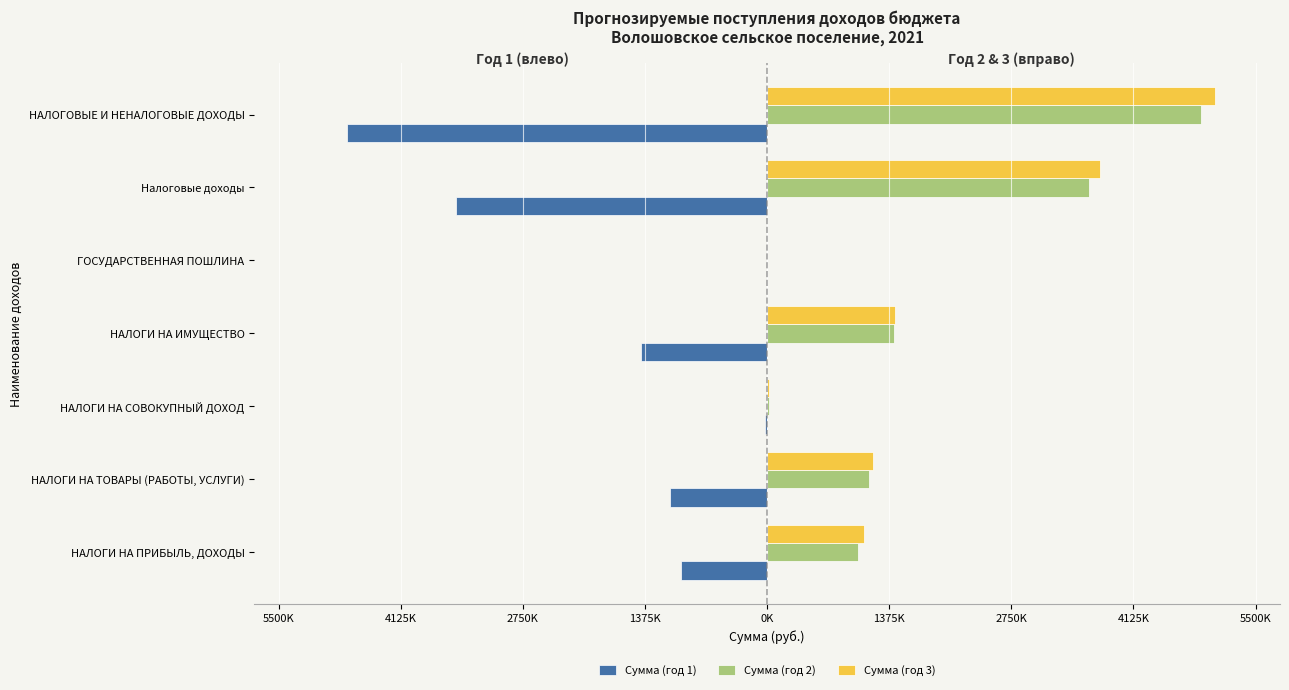

What is the difference between the second highest and second lowest values in the Сумма (год 1) series?

3484900